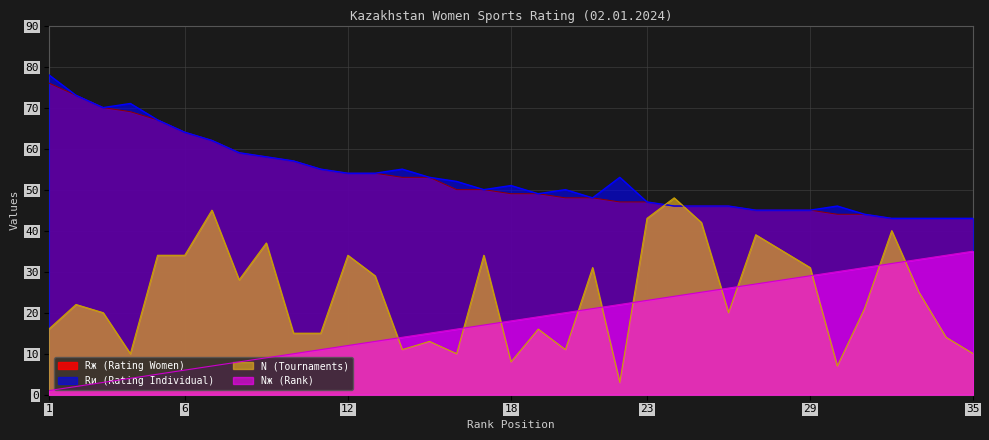

Reading left to right, list all the values displayed in this chart.

Rж (Rating Women): 1=76	2=73	3=70	4=69	5=67	6=64	7=62	8=59	9=58	10=57	11=55	12=54	13=54	14=53	15=53	16=50	17=50	18=49	19=49	20=48	21=48	22=47	23=47	24=46	25=46	26=46	27=45	28=45	29=45	30=44	31=44	32=43	33=43	34=43	35=43
Rи (Rating Individual): 1=78	2=73	3=70	4=71	5=67	6=64	7=62	8=59	9=58	10=57	11=55	12=54	13=54	14=55	15=53	16=52	17=50	18=51	19=49	20=50	21=48	22=53	23=47	24=46	25=46	26=46	27=45	28=45	29=45	30=46	31=44	32=43	33=43	34=43	35=43
N (Tournaments): 1=16	2=22	3=20	4=10	5=34	6=34	7=45	8=28	9=37	10=15	11=15	12=34	13=29	14=11	15=13	16=10	17=34	18=8	19=16	20=11	21=31	22=3	23=43	24=48	25=42	26=20	27=39	28=35	29=31	30=7	31=21	32=40	33=25	34=14	35=10
Nж (Rank): 1=1	2=2	3=3	4=4	5=5	6=6	7=7	8=8	9=9	10=10	11=11	12=12	13=13	14=14	15=15	16=16	17=17	18=18	19=19	20=20	21=21	22=22	23=23	24=24	25=25	26=26	27=27	28=28	29=29	30=30	31=31	32=32	33=33	34=34	35=35